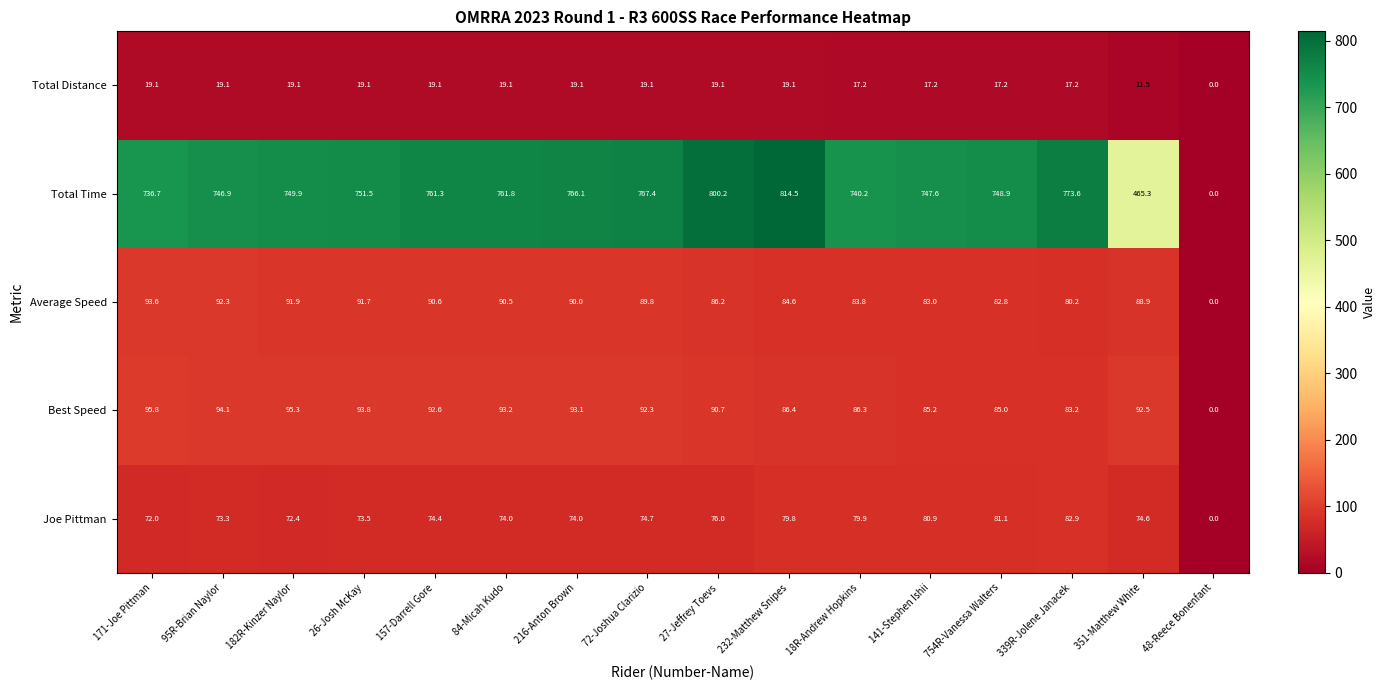

At which category is the sum across all series the highest?

232-Matthew Snipes